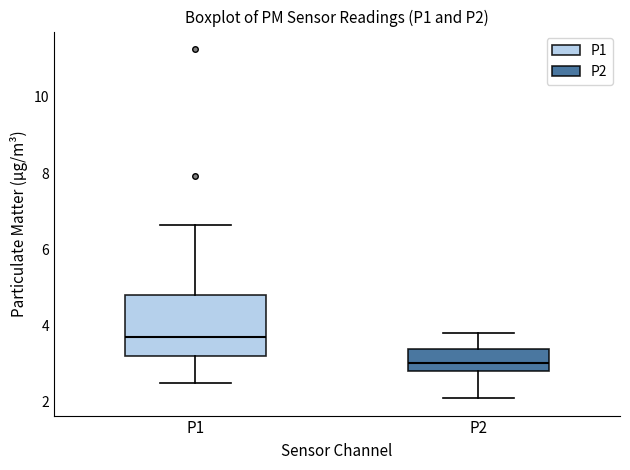

Reading left to right, read every box against the y-axis: the position of its median line, the range the box covers, and the ends of its whiskers. The values are not printed on the chart, so give them approximately, as read against the axis.

P1: median 3.8, box 3.2 to 4.8, whiskers 2.6 to 6.6
P2: median 3.0, box 2.8 to 3.4, whiskers 2.2 to 3.8